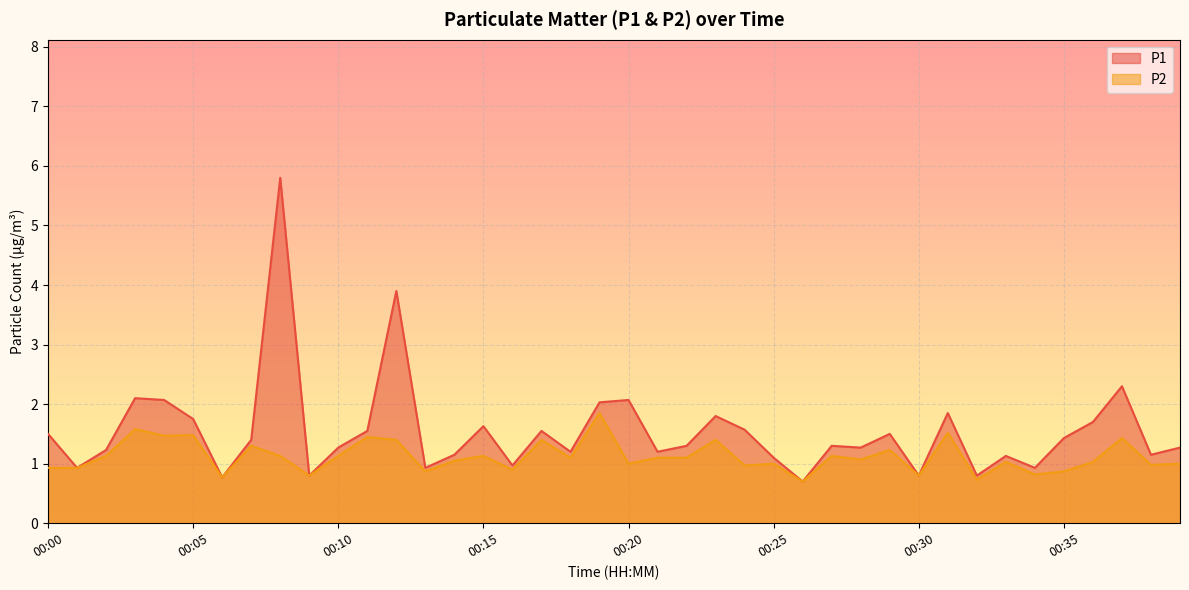

Reading left to right, transcribe all the data shown in this chart.

P1: 00:00=1.5	00:01=0.9	00:02=1.2	00:03=2.1	00:04=2.1	00:05=1.8	00:06=0.8	00:07=1.4	00:08=5.8	00:09=0.8	00:10=1.3	00:11=1.6	00:12=3.9	00:13=0.9	00:14=1.1	00:15=1.6	00:16=1.0	00:17=1.6	00:18=1.2	00:19=2.0	00:20=2.1	00:21=1.2	00:22=1.3	00:23=1.8	00:24=1.6	00:25=1.1	00:26=0.7	00:27=1.3	00:28=1.3	00:29=1.5	00:30=0.8	00:31=1.9	00:32=0.8	00:33=1.1	00:34=0.9	00:35=1.4	00:36=1.7	00:37=2.3	00:39=1.1	00:40=1.3
P2: 00:00=0.9	00:01=0.9	00:02=1.1	00:03=1.6	00:04=1.5	00:05=1.5	00:06=0.8	00:07=1.3	00:08=1.1	00:09=0.8	00:10=1.1	00:11=1.4	00:12=1.4	00:13=0.9	00:14=1.1	00:15=1.1	00:16=0.9	00:17=1.4	00:18=1.1	00:19=1.9	00:20=1.0	00:21=1.1	00:22=1.1	00:23=1.4	00:24=1.0	00:25=1.0	00:26=0.7	00:27=1.1	00:28=1.1	00:29=1.2	00:30=0.8	00:31=1.5	00:32=0.7	00:33=1.0	00:34=0.8	00:35=0.9	00:36=1.0	00:37=1.4	00:39=1.0	00:40=1.0